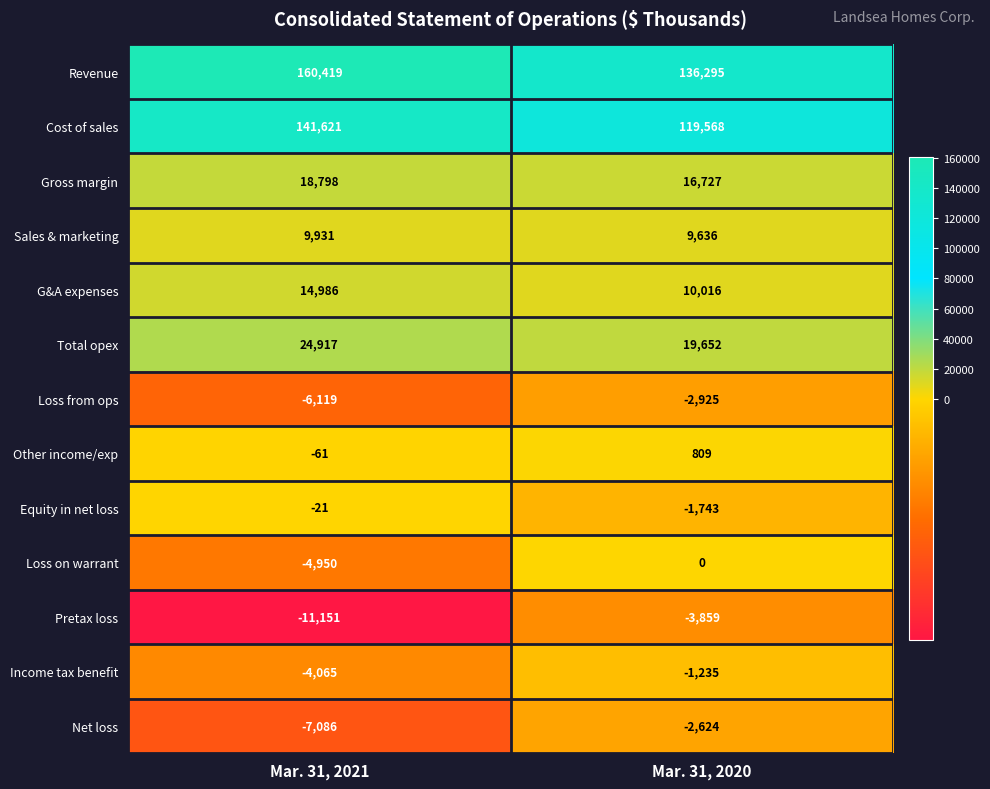

Reading right to left, list all the values displayed in this chart.

Revenue: Mar. 31, 2020=136295	Mar. 31, 2021=160419
Cost of sales: Mar. 31, 2020=119568	Mar. 31, 2021=141621
Gross margin: Mar. 31, 2020=16727	Mar. 31, 2021=18798
Sales & marketing: Mar. 31, 2020=9636	Mar. 31, 2021=9931
G&A expenses: Mar. 31, 2020=10016	Mar. 31, 2021=14986
Total opex: Mar. 31, 2020=19652	Mar. 31, 2021=24917
Loss from ops: Mar. 31, 2020=-2925	Mar. 31, 2021=-6119
Other income/exp: Mar. 31, 2020=809	Mar. 31, 2021=-61
Equity in net loss: Mar. 31, 2020=-1743	Mar. 31, 2021=-21
Loss on warrant: Mar. 31, 2020=0	Mar. 31, 2021=-4950
Pretax loss: Mar. 31, 2020=-3859	Mar. 31, 2021=-11151
Income tax benefit: Mar. 31, 2020=-1235	Mar. 31, 2021=-4065
Net loss: Mar. 31, 2020=-2624	Mar. 31, 2021=-7086